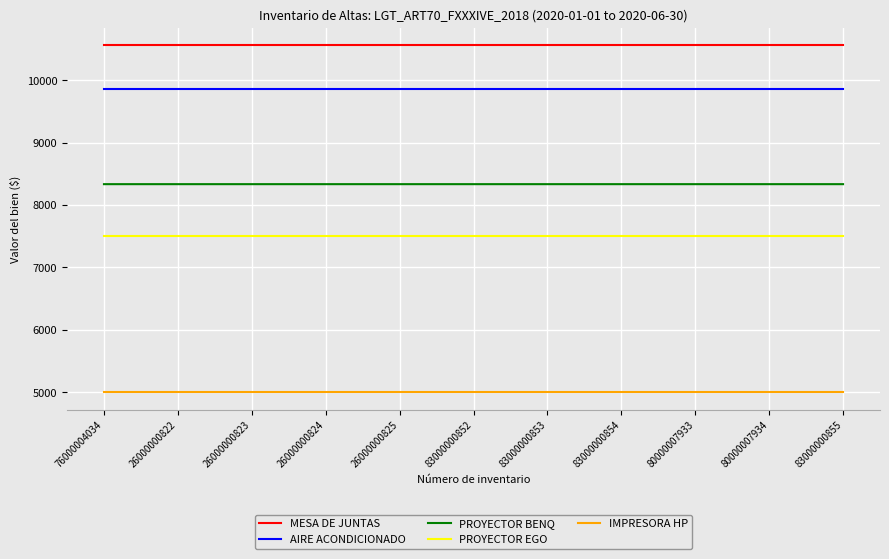

What value does the PROYECTOR EGO series have at 76000004034?

7500.0